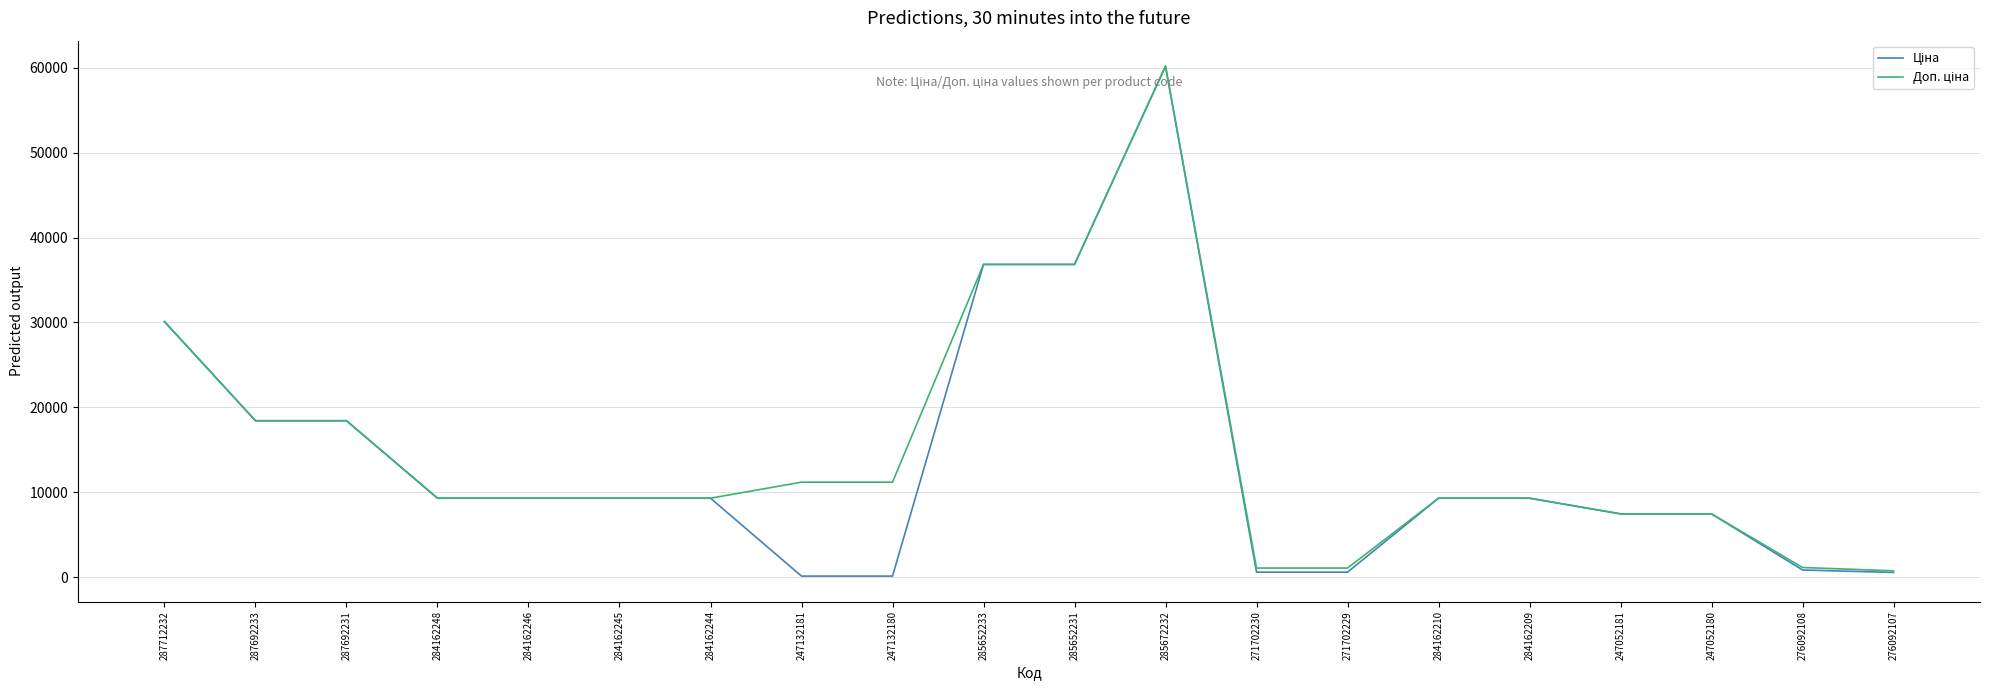

At which category is the sum across all series the highest?

285672232